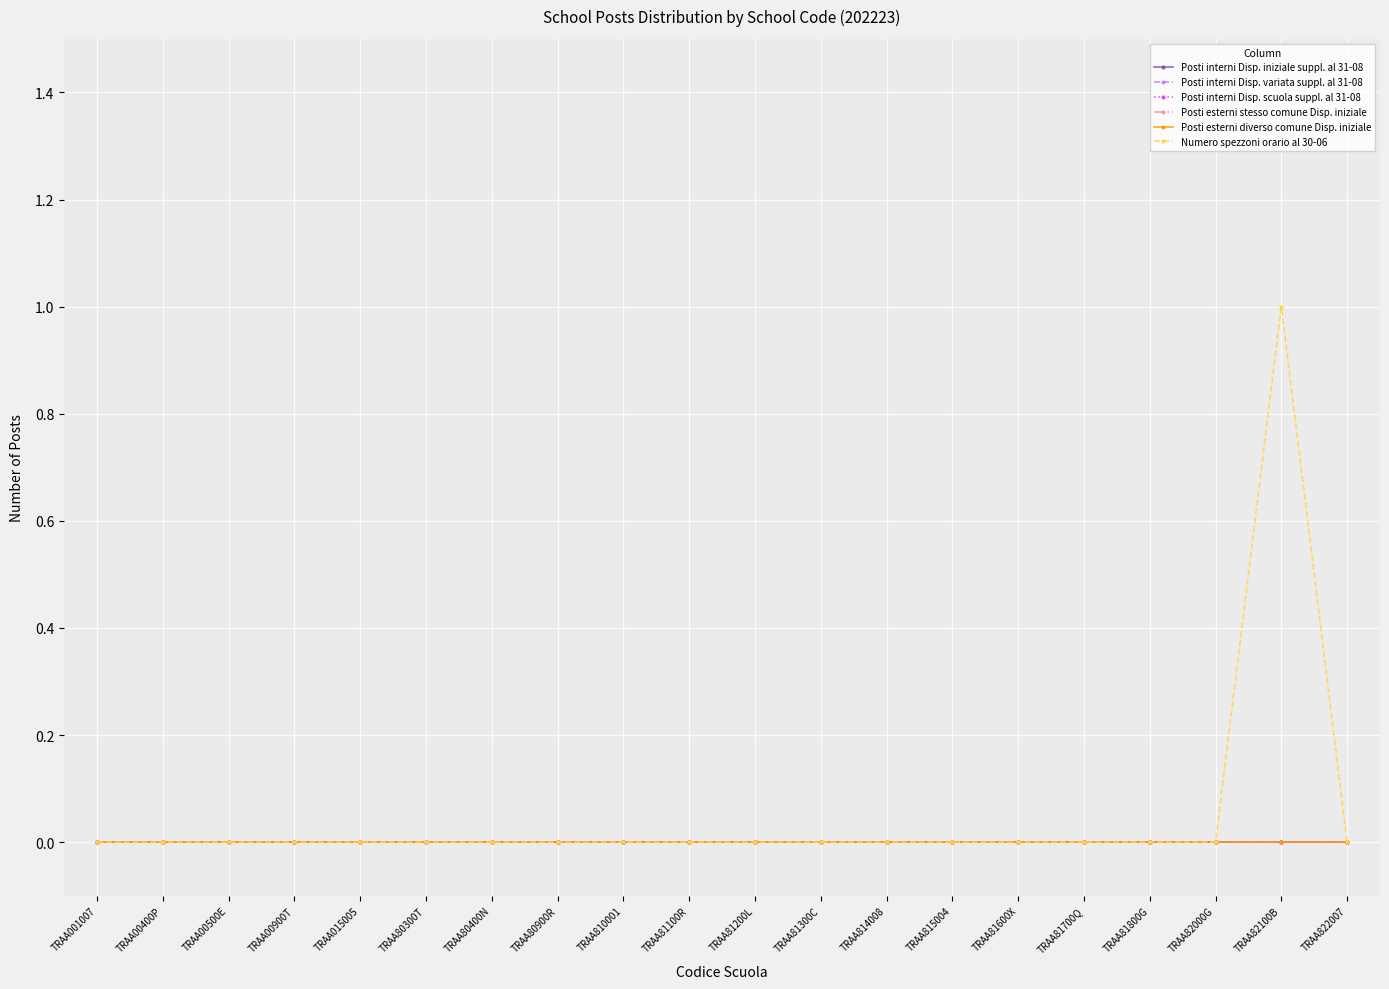

Reading left to right, what are all the values shown in this chart?

Posti interni Disp. iniziale suppl. al 31-08: TRAA001007=0	TRAA00400P=0	TRAA00500E=0	TRAA00900T=0	TRAA015005=0	TRAA80300T=0	TRAA80400N=0	TRAA80900R=0	TRAA810001=0	TRAA81100R=0	TRAA81200L=0	TRAA81300C=0	TRAA814008=0	TRAA815004=0	TRAA81600X=0	TRAA81700Q=0	TRAA81800G=0	TRAA82000G=0	TRAA82100B=0	TRAA822007=0
Posti interni Disp. variata suppl. al 31-08: TRAA001007=0	TRAA00400P=0	TRAA00500E=0	TRAA00900T=0	TRAA015005=0	TRAA80300T=0	TRAA80400N=0	TRAA80900R=0	TRAA810001=0	TRAA81100R=0	TRAA81200L=0	TRAA81300C=0	TRAA814008=0	TRAA815004=0	TRAA81600X=0	TRAA81700Q=0	TRAA81800G=0	TRAA82000G=0	TRAA82100B=0	TRAA822007=0
Posti interni Disp. scuola suppl. al 31-08: TRAA001007=0	TRAA00400P=0	TRAA00500E=0	TRAA00900T=0	TRAA015005=0	TRAA80300T=0	TRAA80400N=0	TRAA80900R=0	TRAA810001=0	TRAA81100R=0	TRAA81200L=0	TRAA81300C=0	TRAA814008=0	TRAA815004=0	TRAA81600X=0	TRAA81700Q=0	TRAA81800G=0	TRAA82000G=0	TRAA82100B=0	TRAA822007=0
Posti esterni stesso comune Disp. iniziale: TRAA001007=0	TRAA00400P=0	TRAA00500E=0	TRAA00900T=0	TRAA015005=0	TRAA80300T=0	TRAA80400N=0	TRAA80900R=0	TRAA810001=0	TRAA81100R=0	TRAA81200L=0	TRAA81300C=0	TRAA814008=0	TRAA815004=0	TRAA81600X=0	TRAA81700Q=0	TRAA81800G=0	TRAA82000G=0	TRAA82100B=0	TRAA822007=0
Posti esterni diverso comune Disp. iniziale: TRAA001007=0	TRAA00400P=0	TRAA00500E=0	TRAA00900T=0	TRAA015005=0	TRAA80300T=0	TRAA80400N=0	TRAA80900R=0	TRAA810001=0	TRAA81100R=0	TRAA81200L=0	TRAA81300C=0	TRAA814008=0	TRAA815004=0	TRAA81600X=0	TRAA81700Q=0	TRAA81800G=0	TRAA82000G=0	TRAA82100B=0	TRAA822007=0
Numero spezzoni orario al 30-06: TRAA001007=0	TRAA00400P=0	TRAA00500E=0	TRAA00900T=0	TRAA015005=0	TRAA80300T=0	TRAA80400N=0	TRAA80900R=0	TRAA810001=0	TRAA81100R=0	TRAA81200L=0	TRAA81300C=0	TRAA814008=0	TRAA815004=0	TRAA81600X=0	TRAA81700Q=0	TRAA81800G=0	TRAA82000G=0	TRAA82100B=1	TRAA822007=0